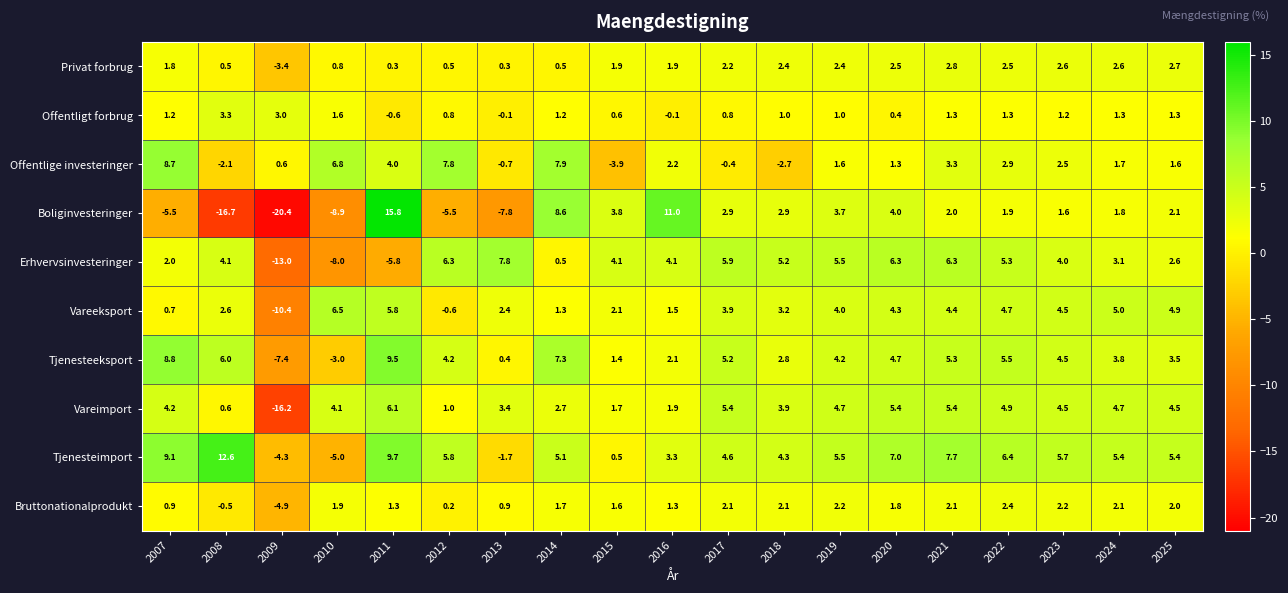

Count the number of categories in the chart.

19